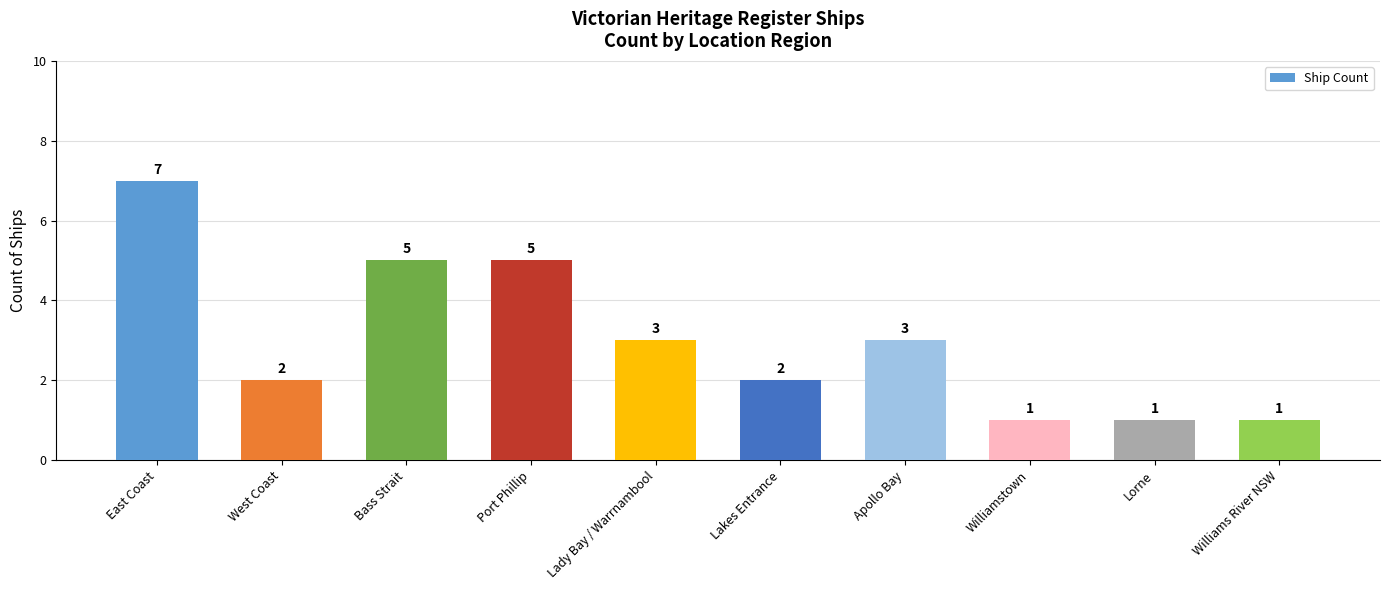

What is the minimum value shown in the chart?

1